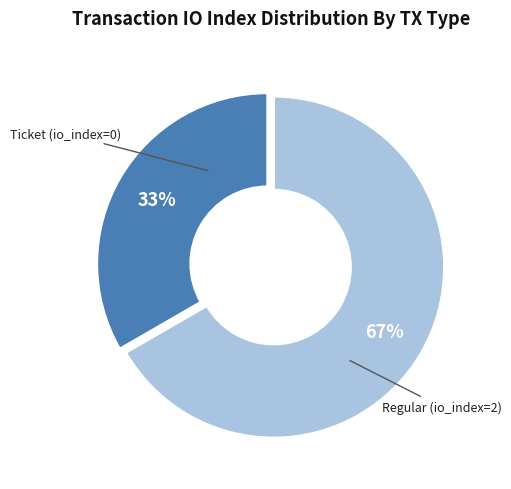

What is the largest slice in the pie chart?

Regular (io_index=2)